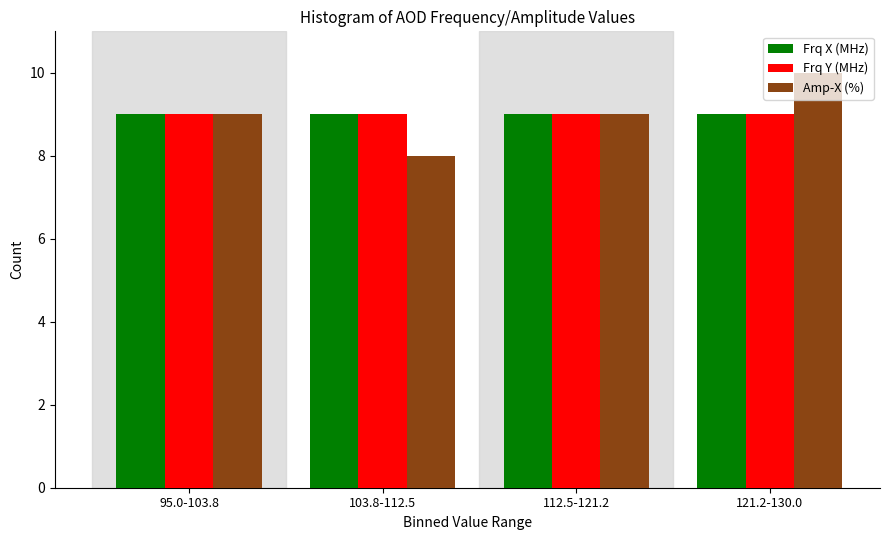

What is the average value of the Amp-X (%) series?

9